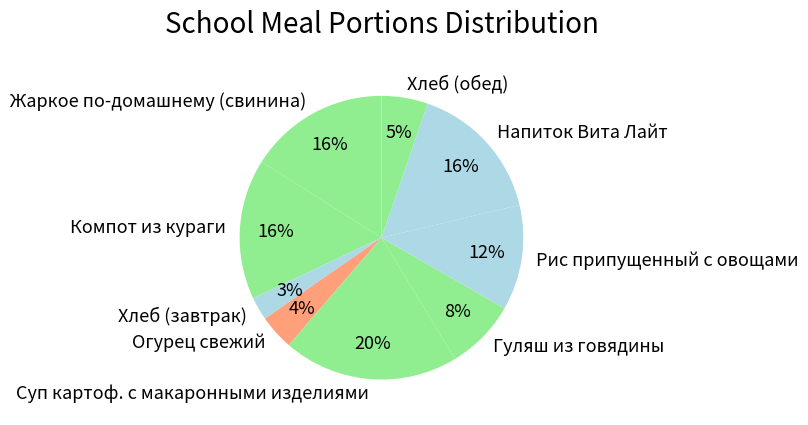

Is the sum of Рис припущенный с овощами and Жаркое по-домашнему (свинина) greater than half?

No